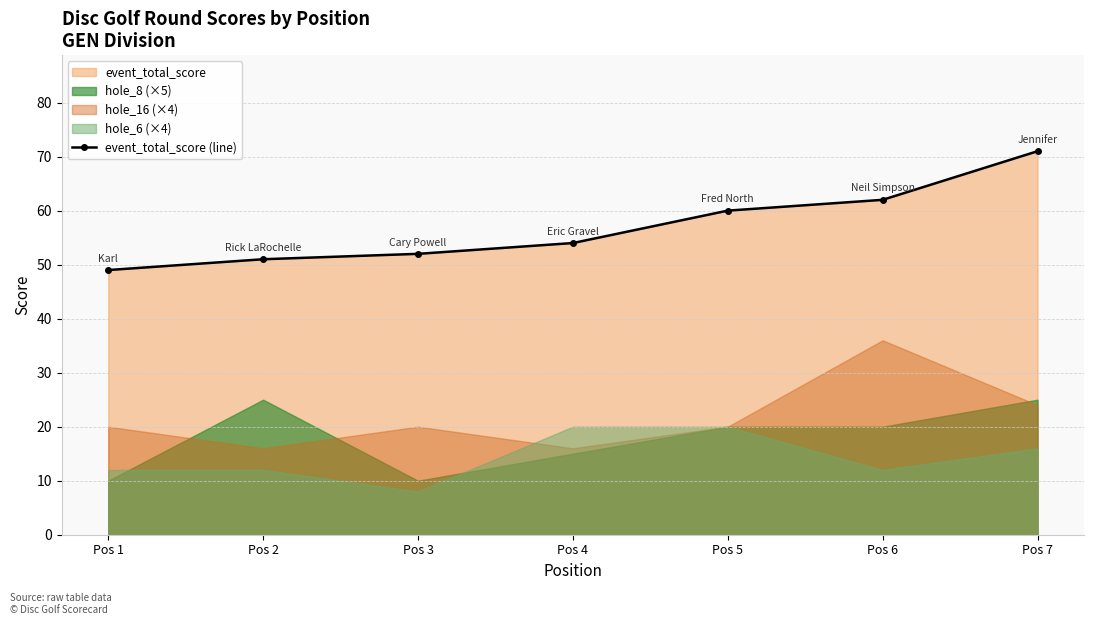

The chart shows a value of 60 at Pos 5. True or false?

True